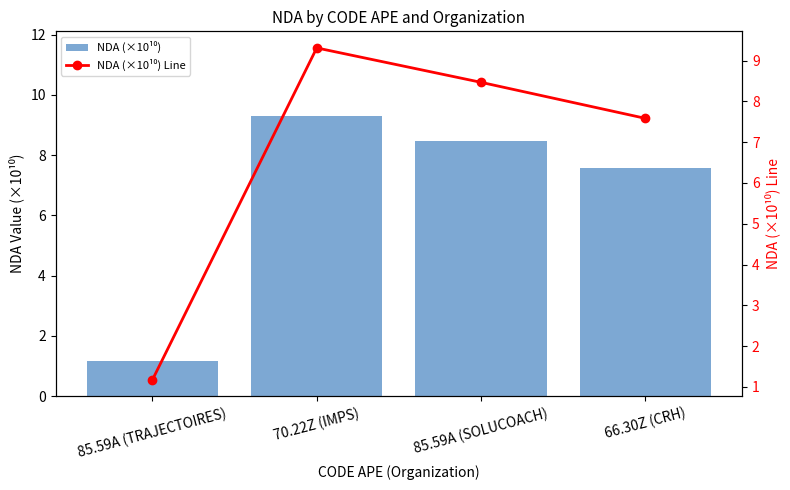

Which series changed the most between 70.22Z (IMPS) and 85.59A (SOLUCOACH)?

NDA (×10¹⁰)